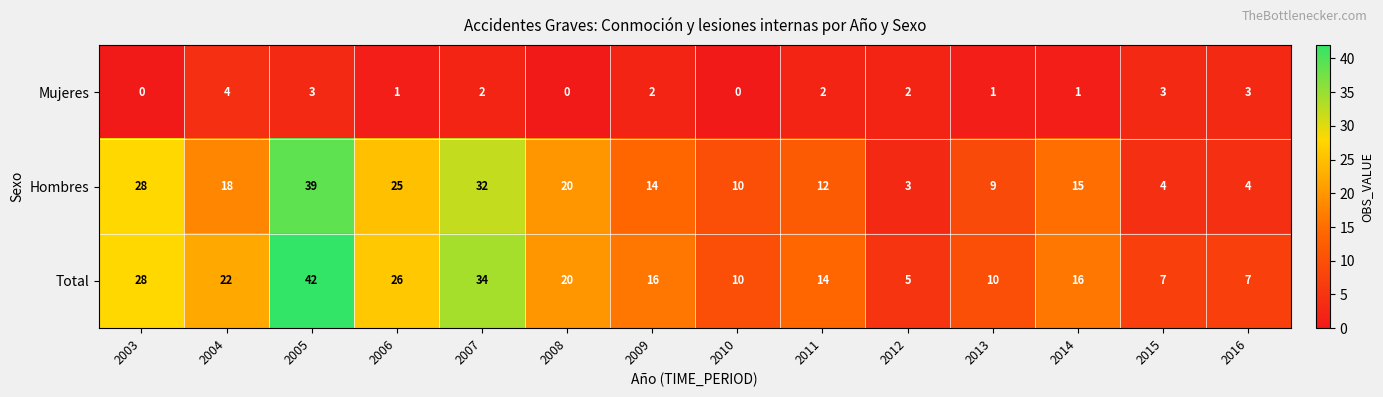

The value of Total at 2016 is 11. True or false?

False